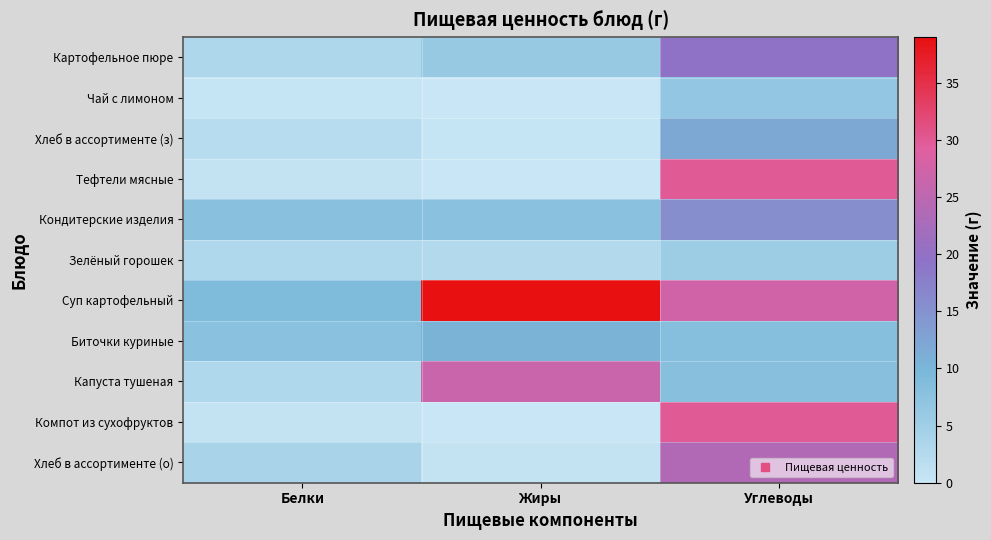

Which has a higher value, Жиры or Углеводы?

Углеводы